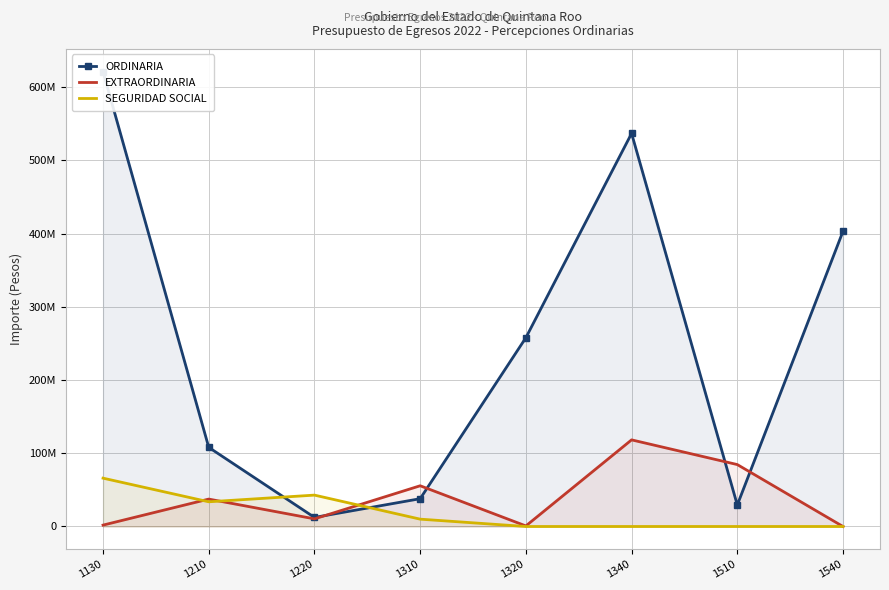

Does the chart have visible grid lines?

Yes